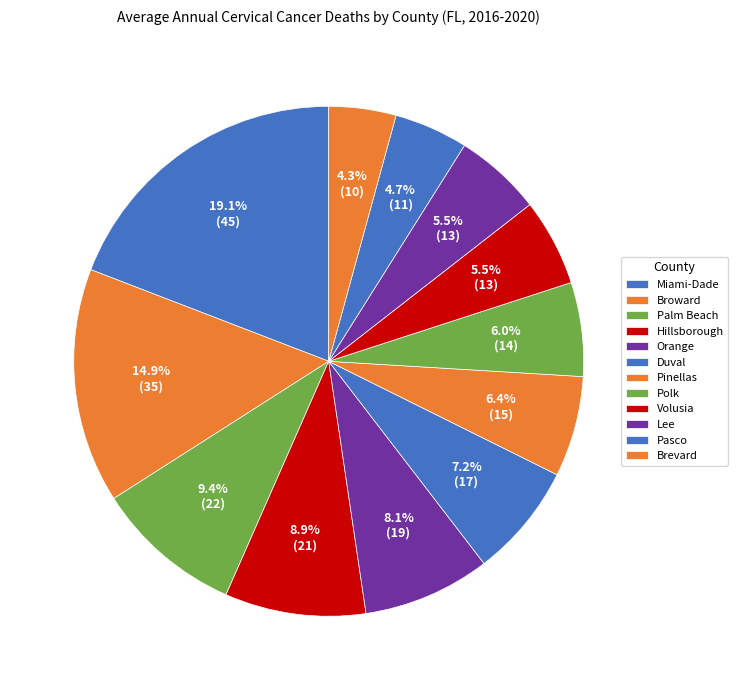

How many slices are in this pie chart?

12